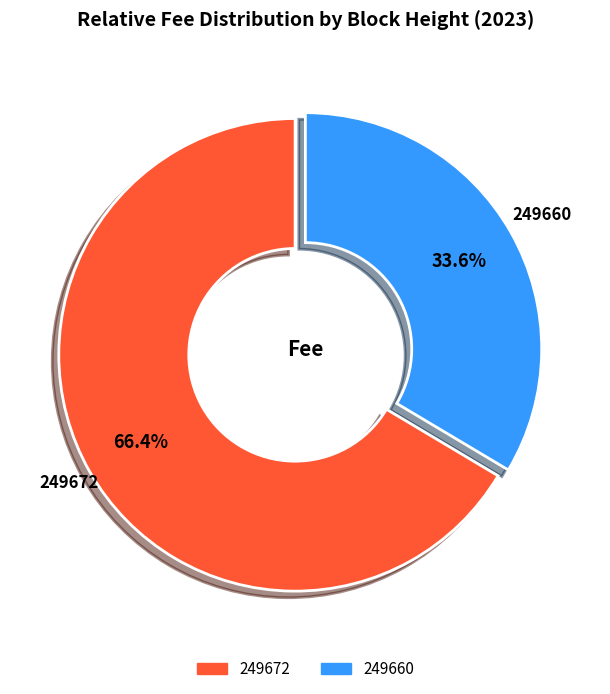

The 249660 slice represents 43% of the pie. True or false?

False